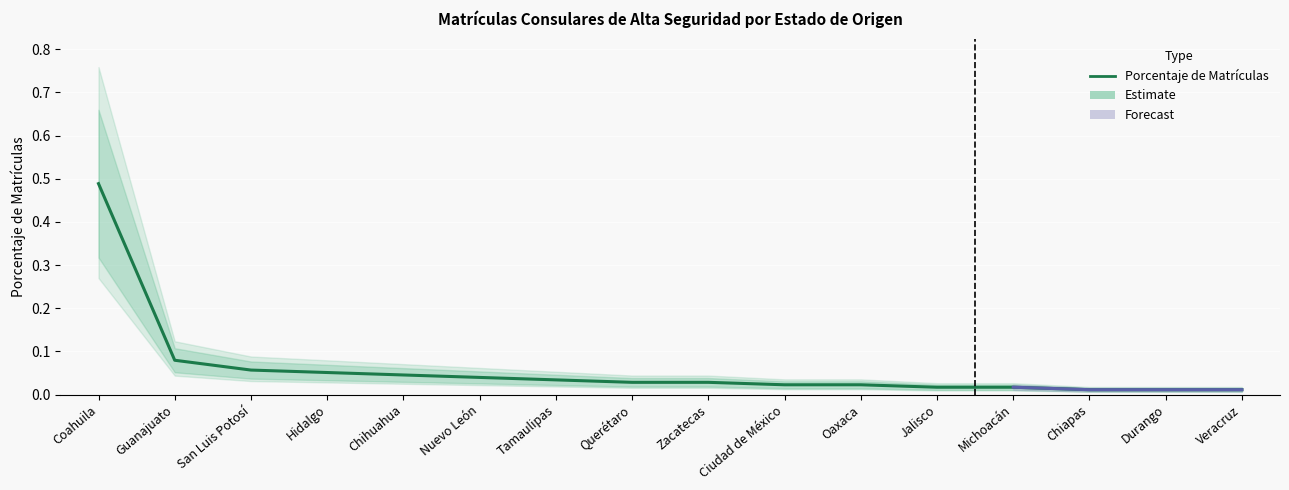

Reading left to right, transcribe all the data shown in this chart.

Coahuila=0.5	Guanajuato=0.1	San Luis Potosí=0.1	Hidalgo=0.1	Chihuahua=0.0	Nuevo León=0.0	Tamaulipas=0.0	Querétaro=0.0	Zacatecas=0.0	Ciudad de México=0.0	Oaxaca=0.0	Jalisco=0.0	Michoacán=0.0	Chiapas=0.0	Durango=0.0	Veracruz=0.0